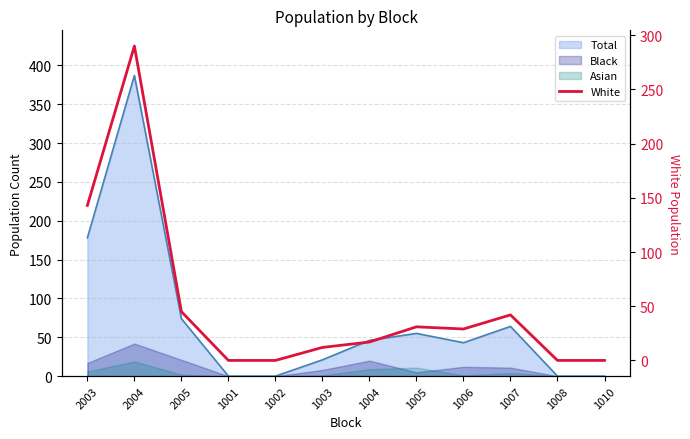

How many categories are shown in the chart?

12